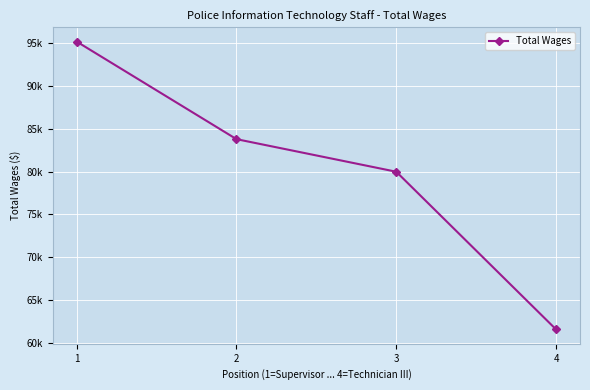

Where does the data first go above 83783?

1